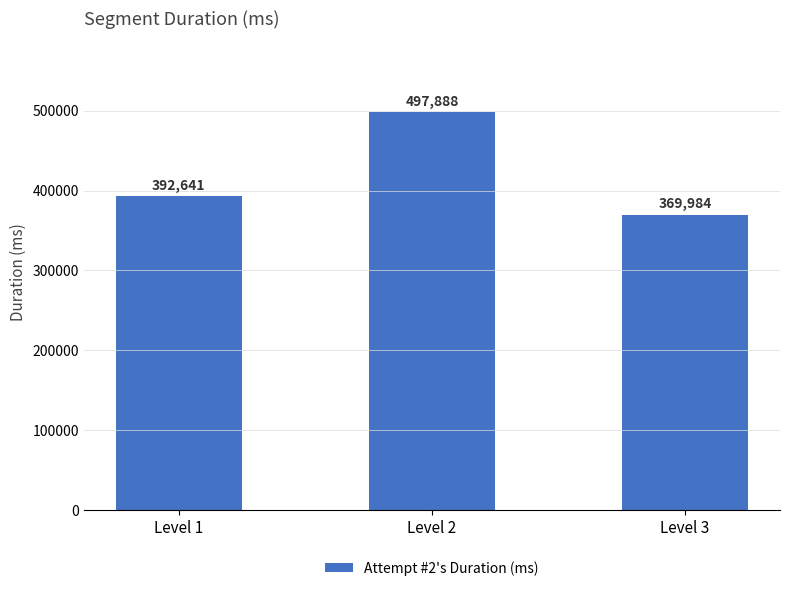

What is the difference between the second highest and minimum values?

22657